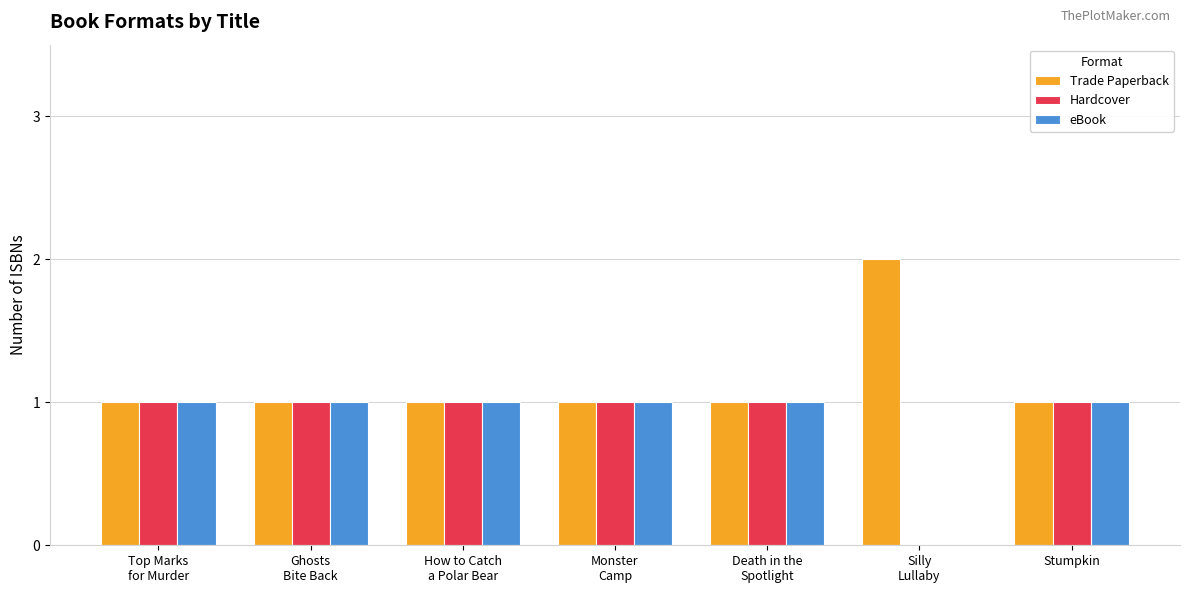

Which series has the largest total across all categories?

Trade Paperback